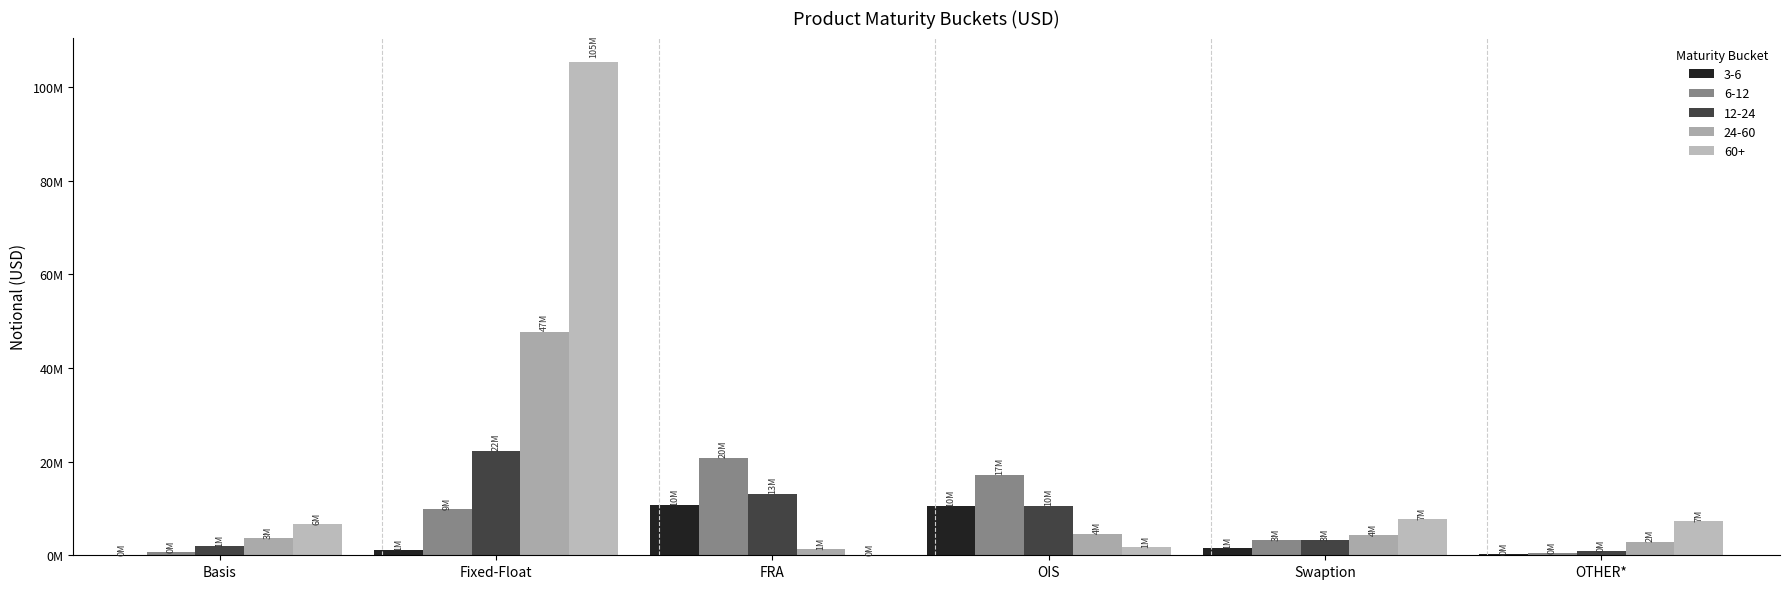

What is the difference between the maximum and second lowest values in the 24-60 series?

44668013